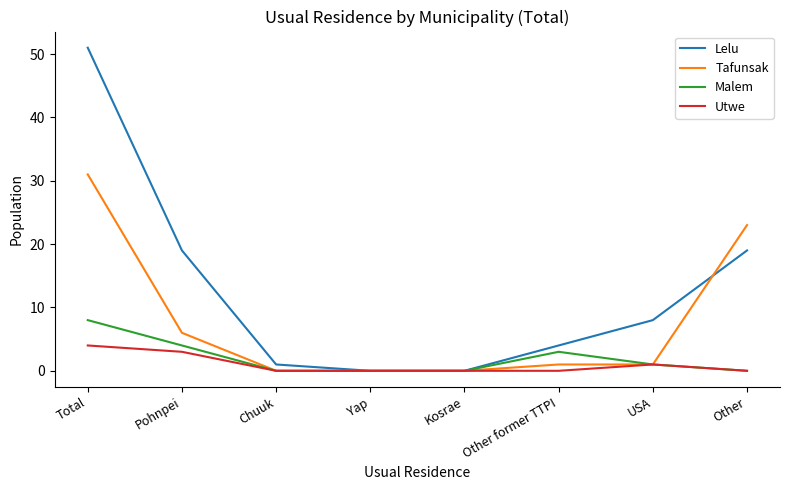

What is the sum of the Tafunsak values at Total and Other former TTPI?

32